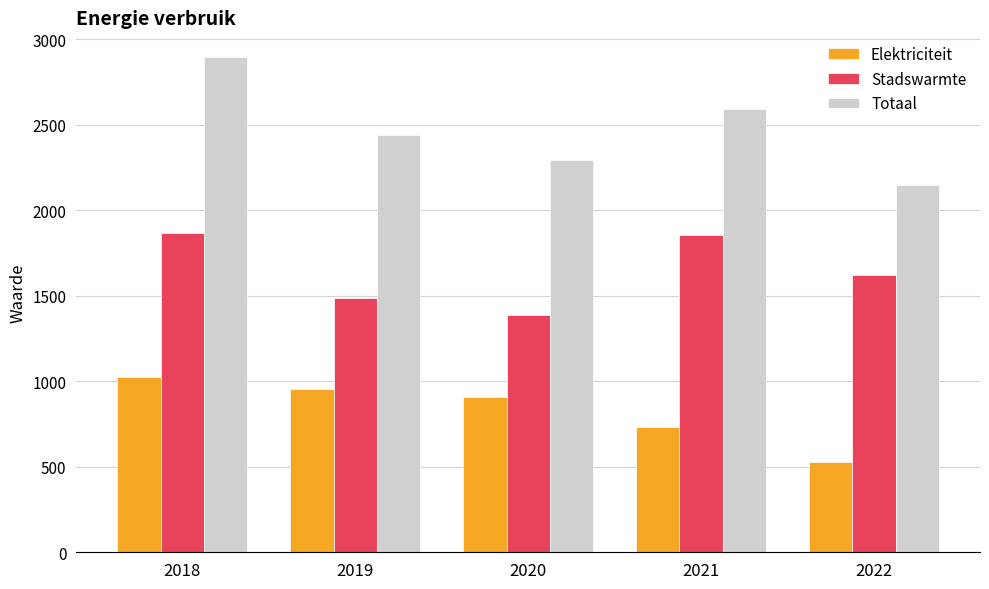

What is the maximum value for Totaal?

2897